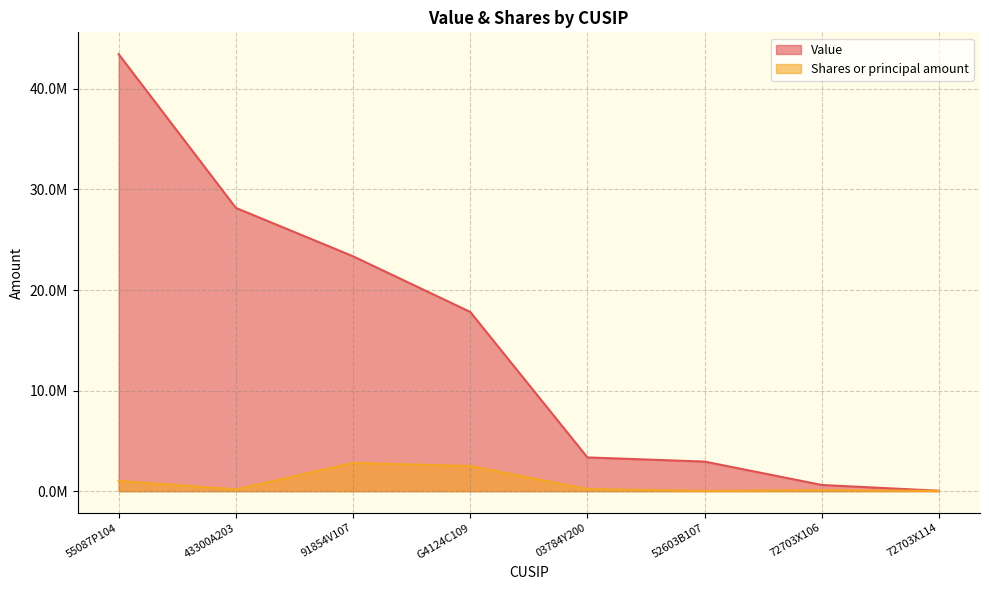

What is the value of the Shares or principal amount point at the 5th from the left?

207701